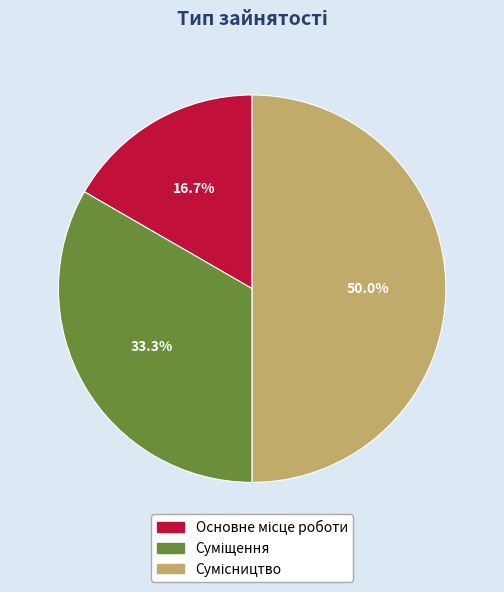

Is it true that Суміщення is 26% of the pie?

False